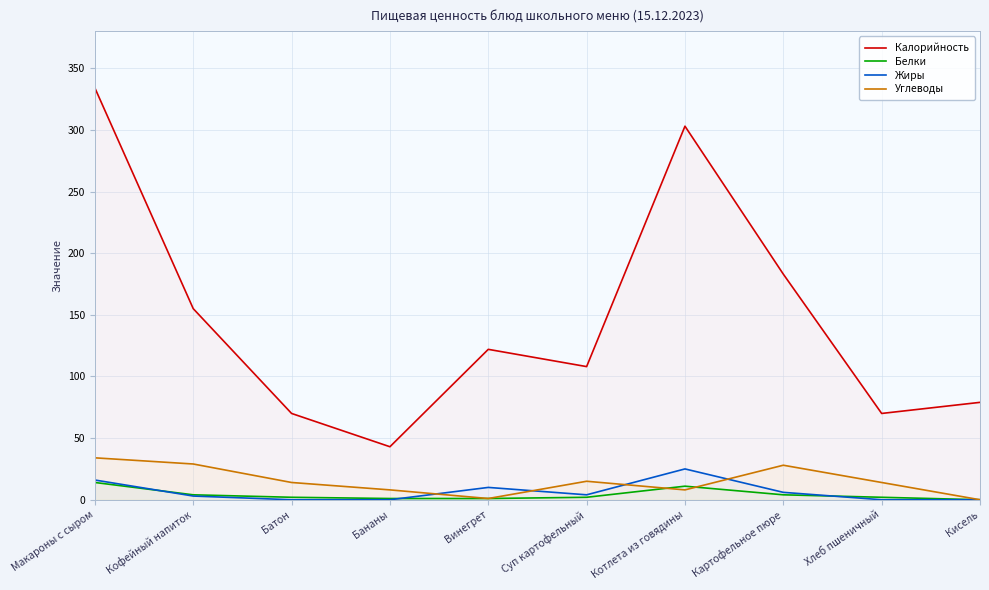

Rank the series at Кофейный напиток from lowest to highest value.

Жиры, Белки, Углеводы, Калорийность